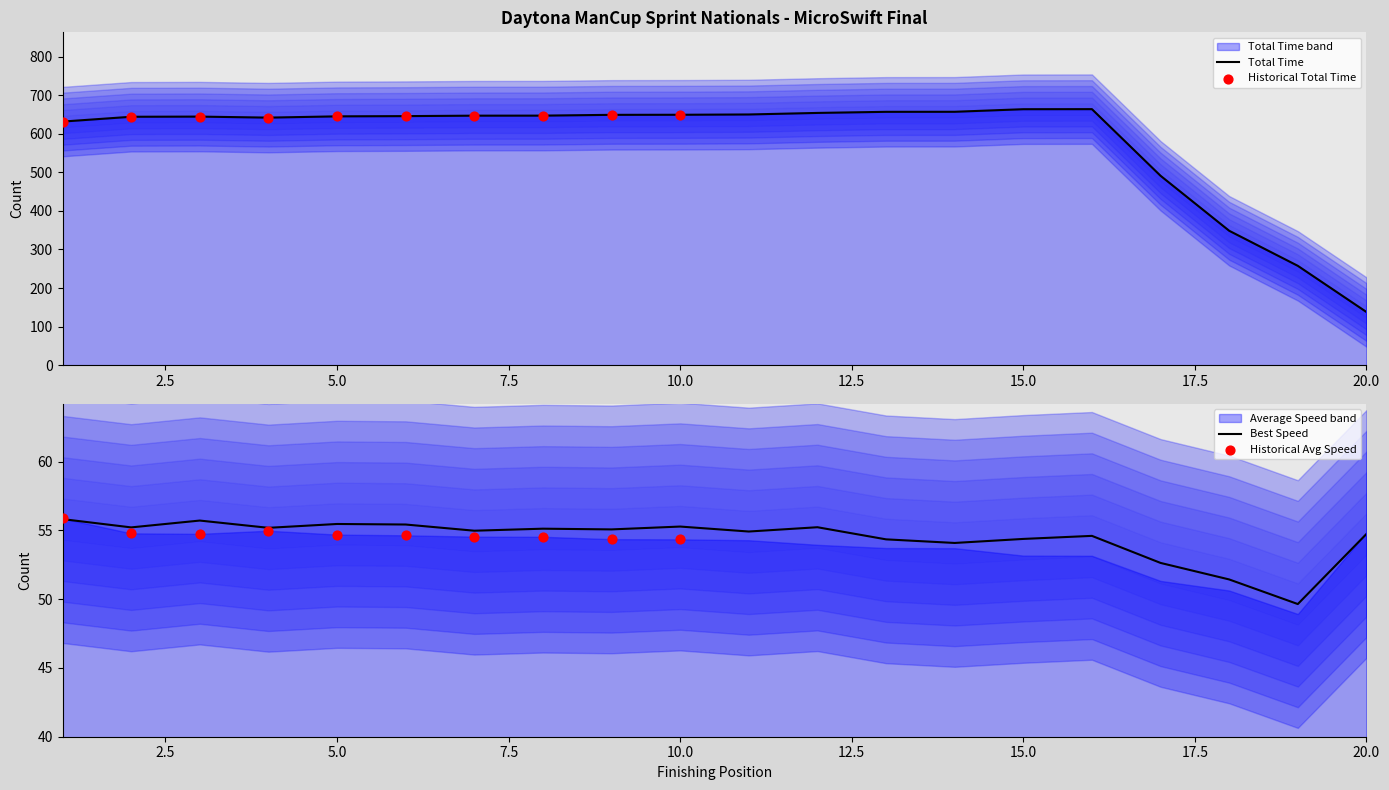

At how many categories does at least one series exceed 464?

17